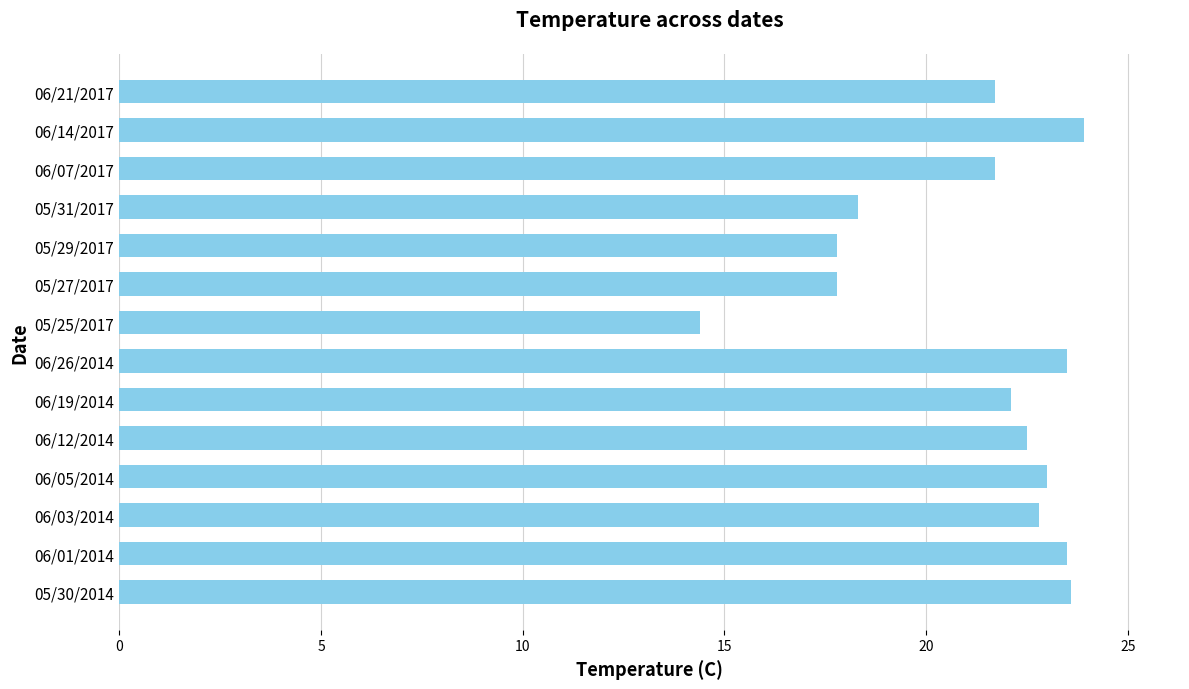

What is the sum of all values?

296.6